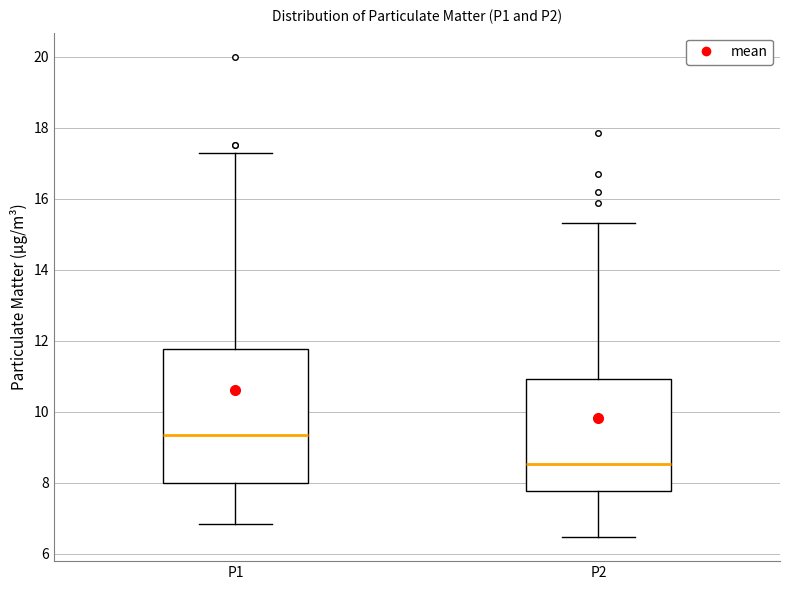

Where is the lower edge of the box for P2 on the y-axis? The values are not printed on the chart, so give them approximately, as read against the axis.

7.8